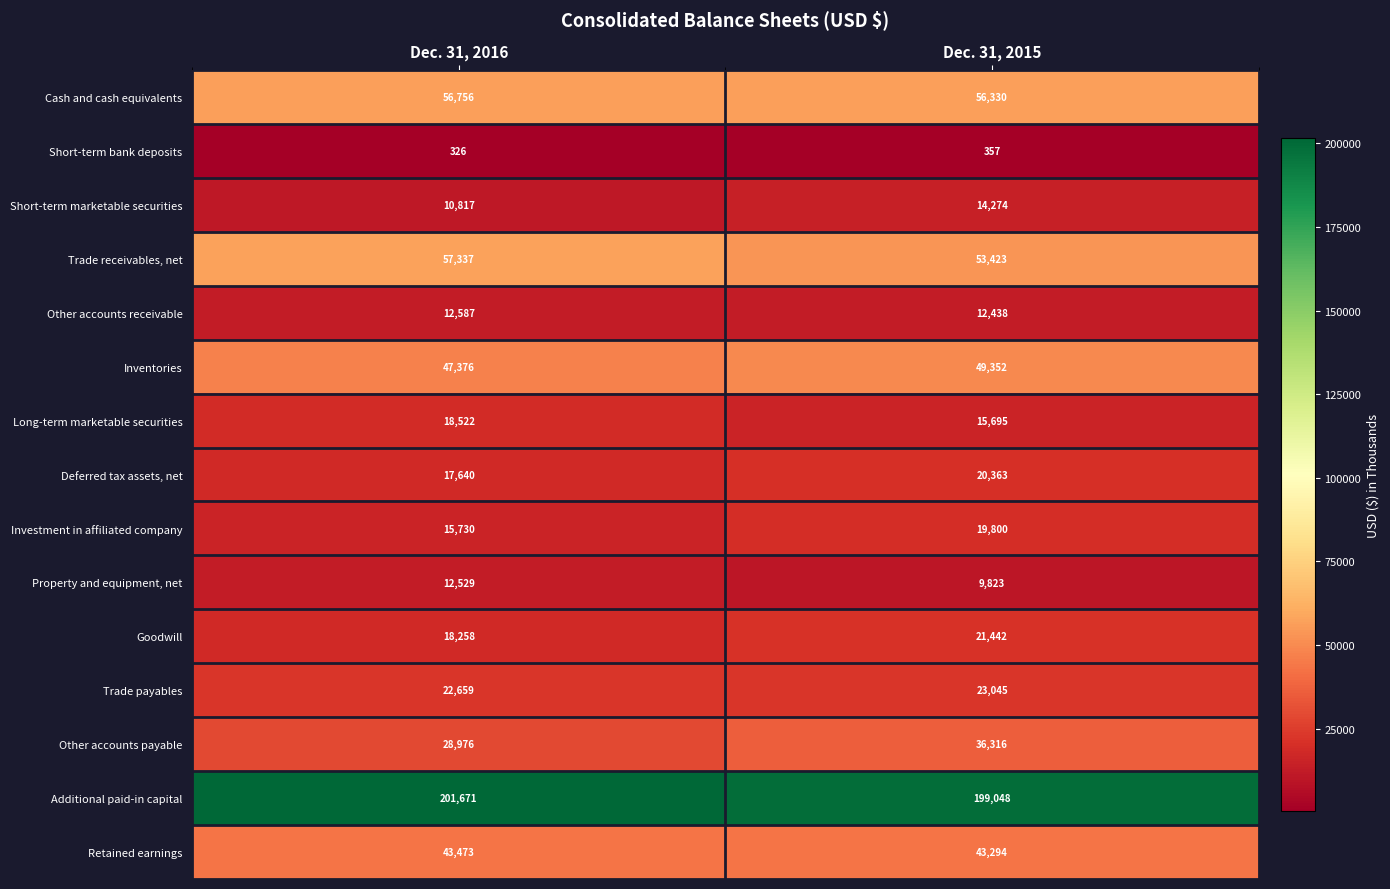

What is the difference between the Property and equipment, net values at Dec. 31, 2015 and Dec. 31, 2016?

2706